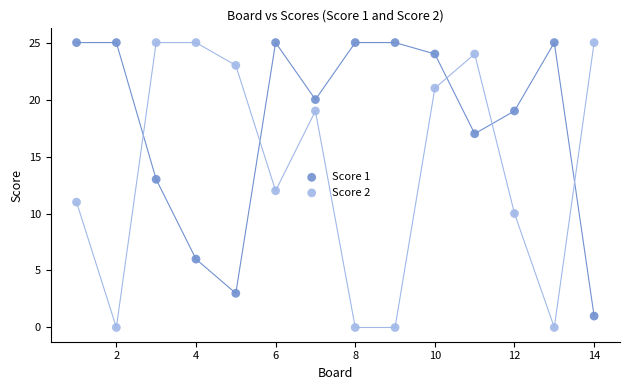

Across all data points, what is the range of Y values (max minus min)?

25